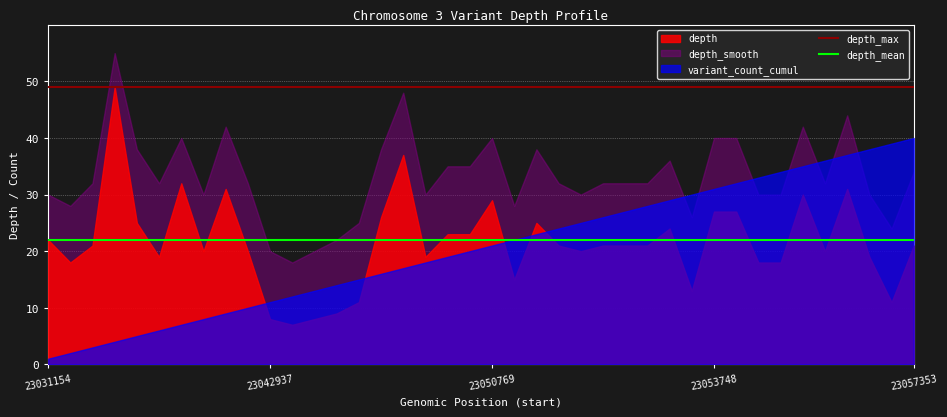

At which label does depth_max reach its minimum?

23031154